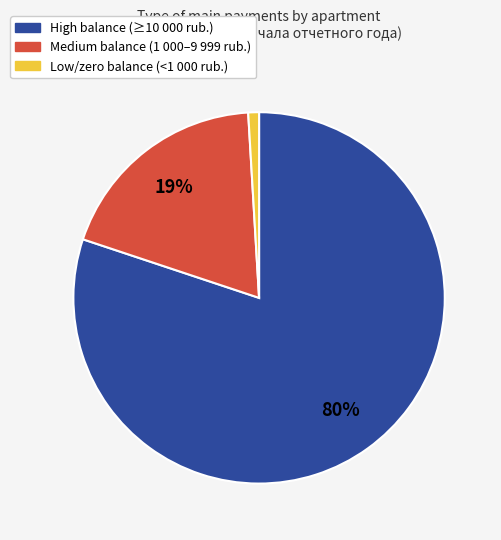

Is there a majority slice in this chart?

Yes